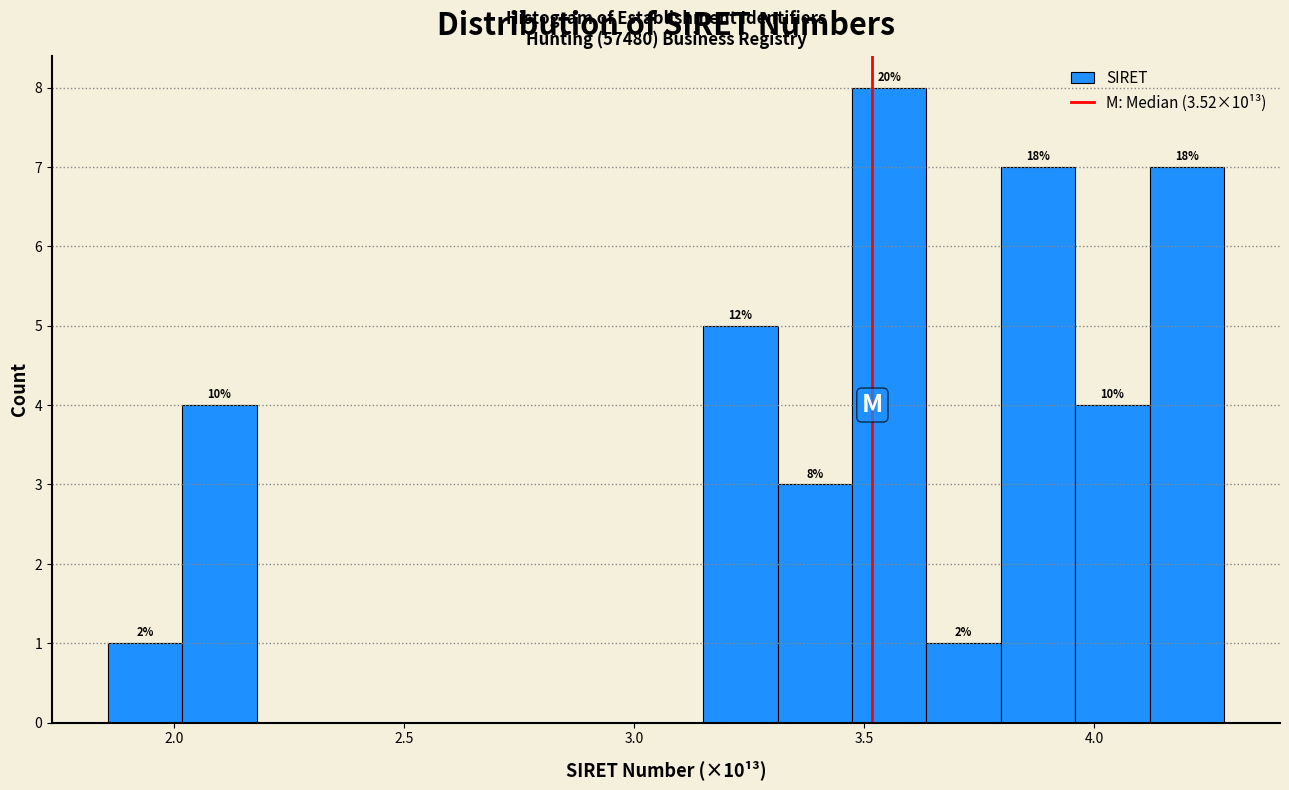

Around what value on the x-axis is the tallest bar? Give the approximate position of its centre, as read against the axis.

3.55